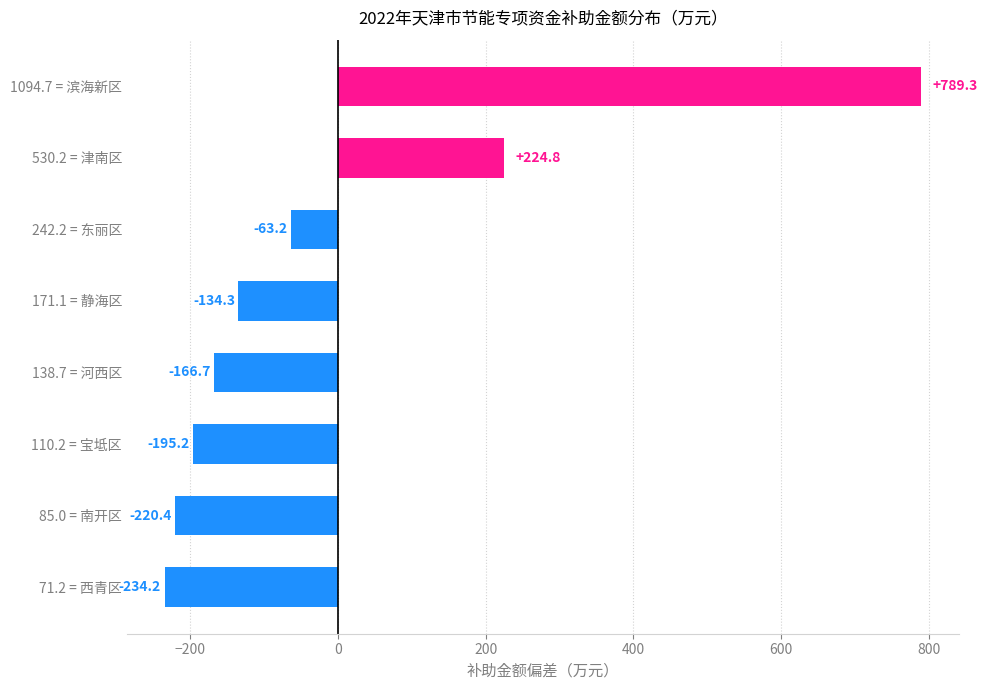

Does the chart contain stacked bars?

No